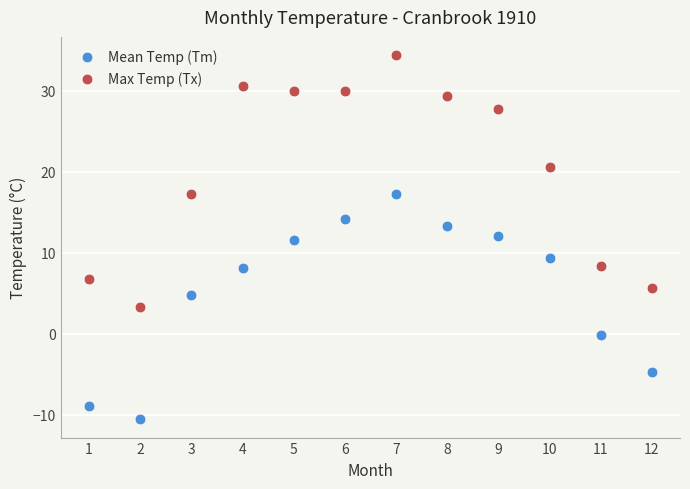

Which series reaches the maximum Y coordinate?

Max Temp (Tx)